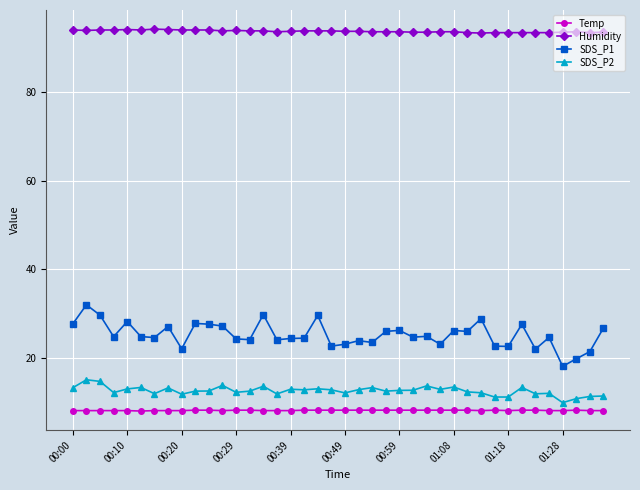

List the series in order of their peak value, lowest first.

Temp, SDS_P2, SDS_P1, Humidity